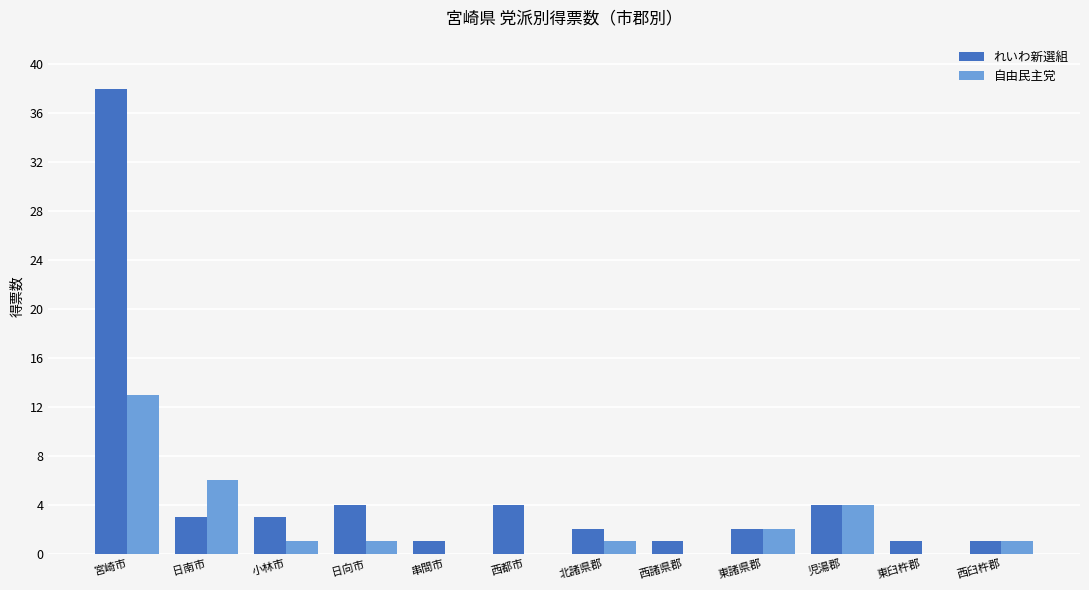

The 自由民主党 series shows 1 at 日向市. True or false?

True